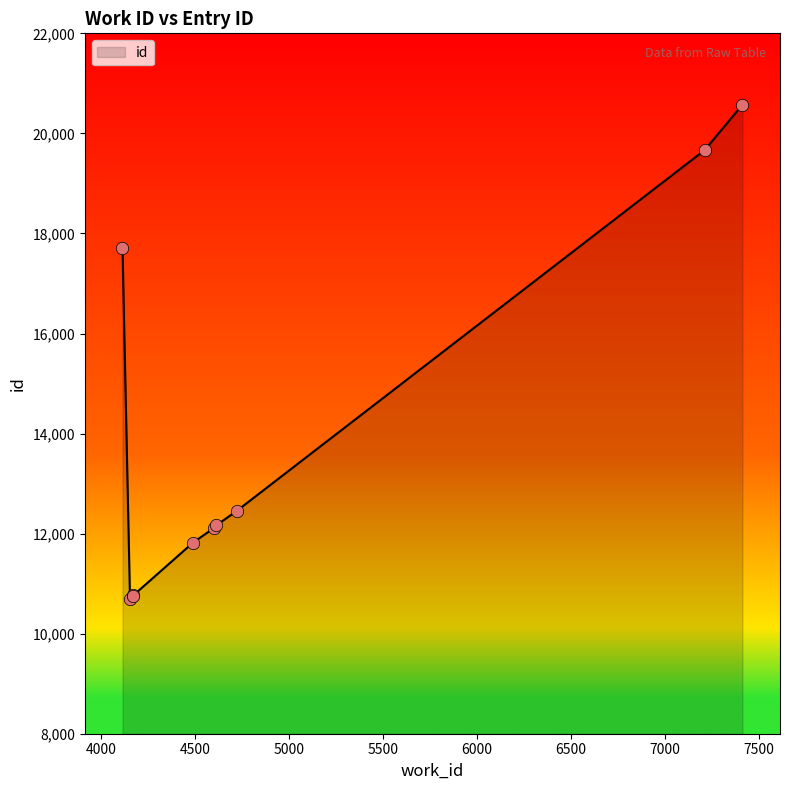

What is the maximum value shown in the chart?

20573